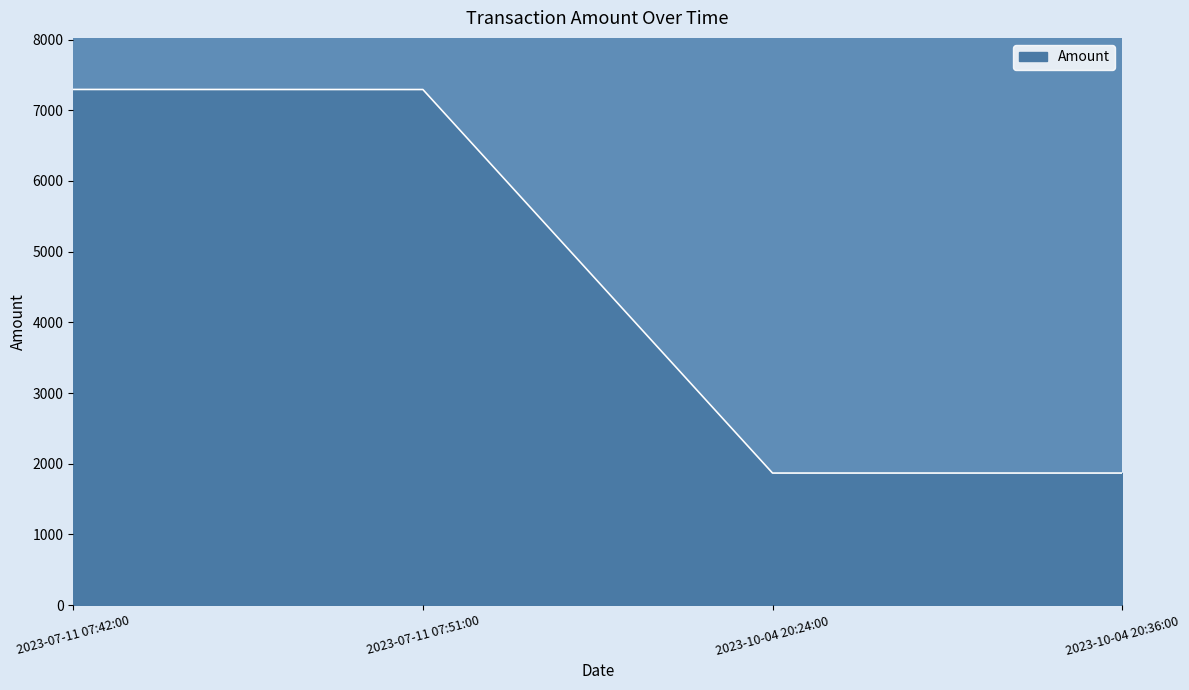

The value at 2023-10-04 20:36:00 is 1867.8. True or false?

True